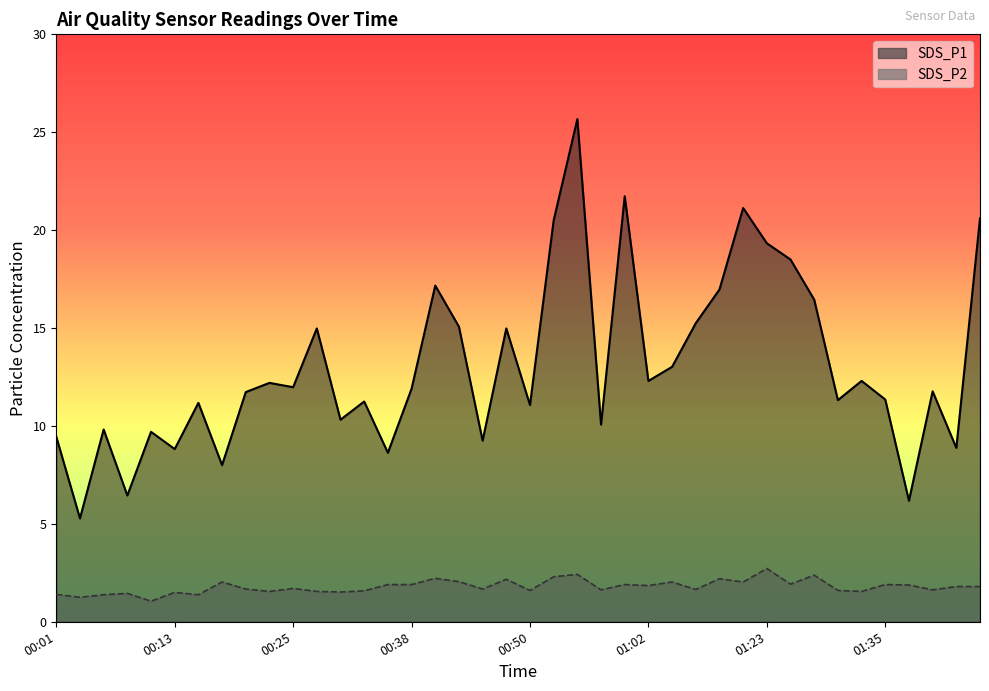

The value of SDS_P2 at 01:07 is 0.9. True or false?

False